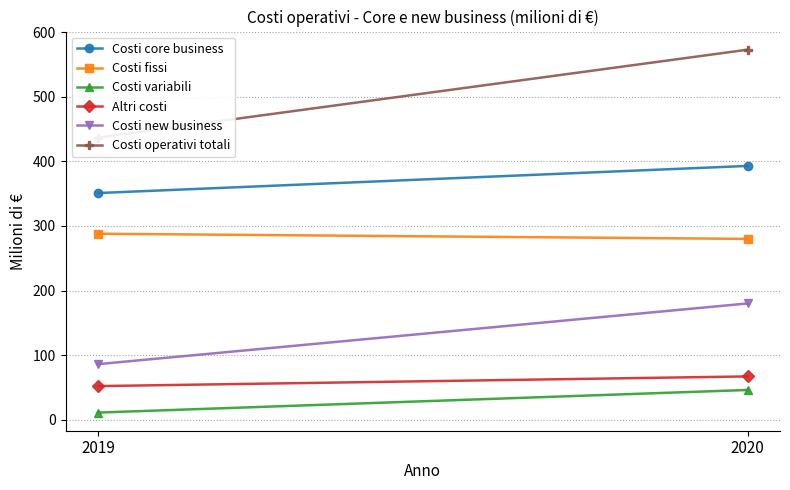

How many data points in Costi operativi totali are less than 573?

1